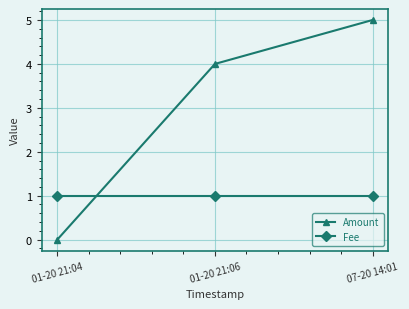

At which label does Amount reach its peak?

07-20 14:01